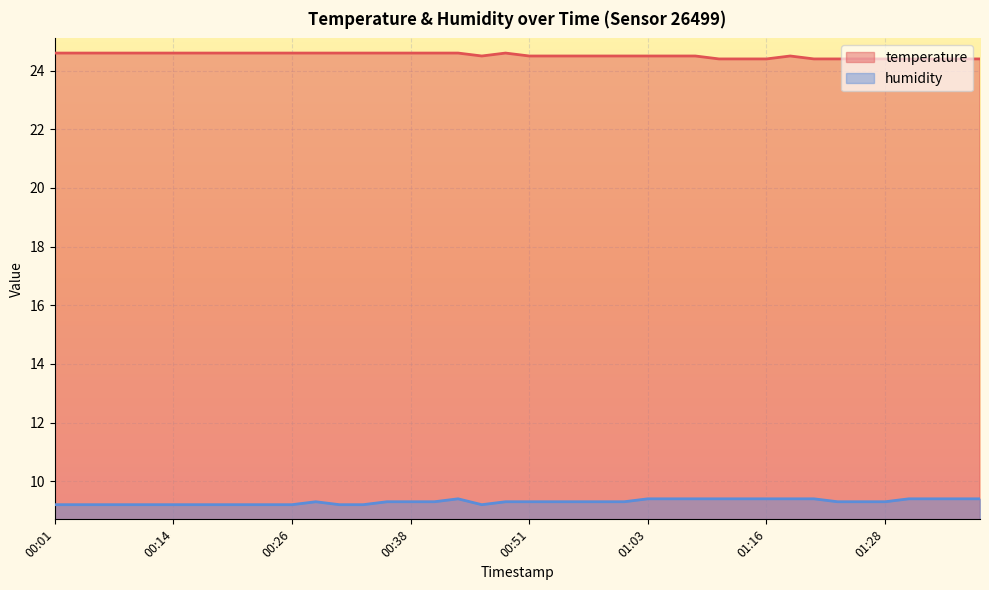

True or false: humidity has a value of 5.1 at 00:19.

False